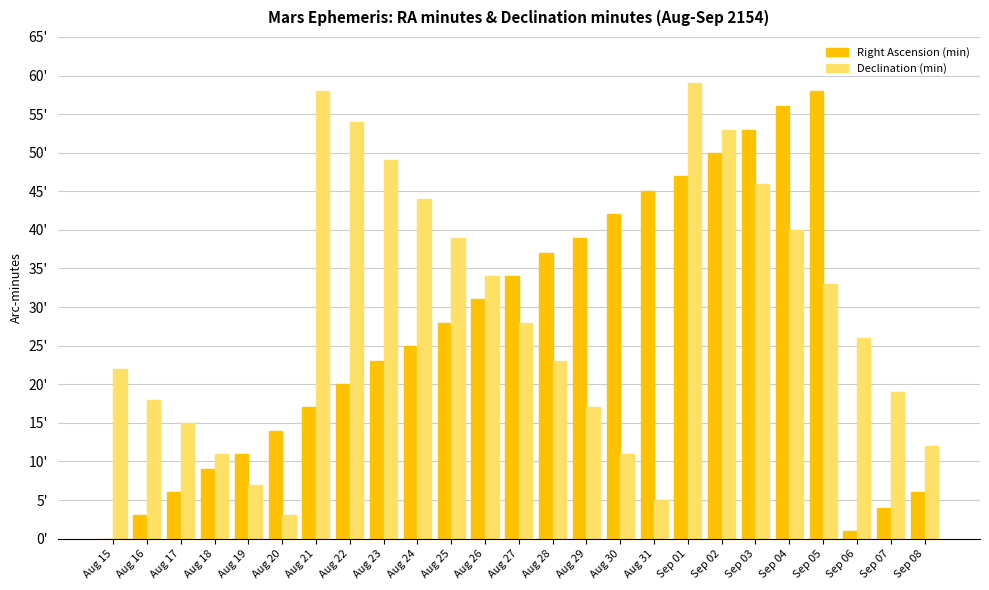

At which label is Declination (min) closest to 31?

Sep 05